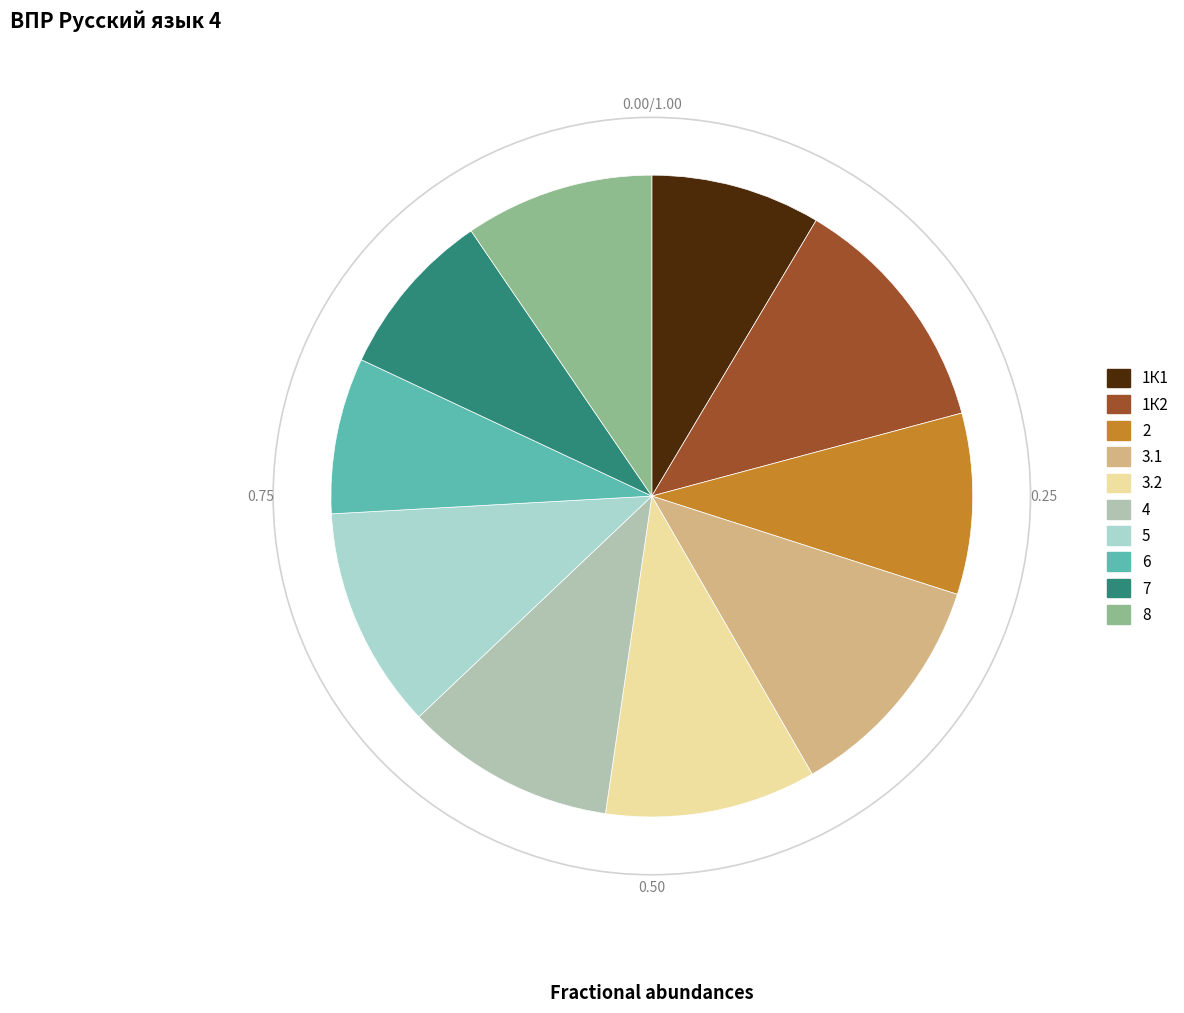

What percentage is NOT represented by 8?

90.5%